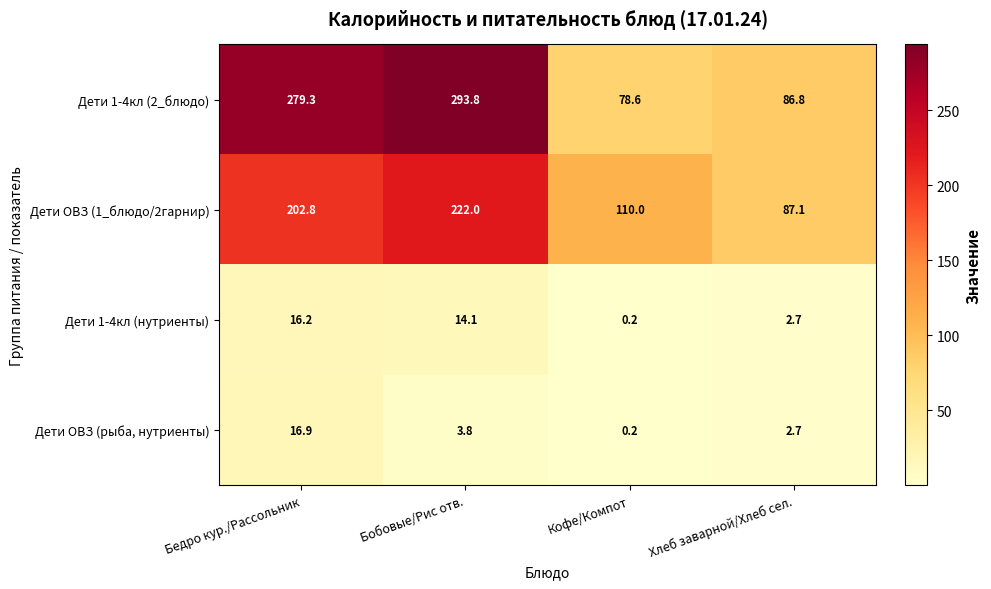

Which series has the largest range (max minus min)?

Дети 1-4кл (2_блюдо)